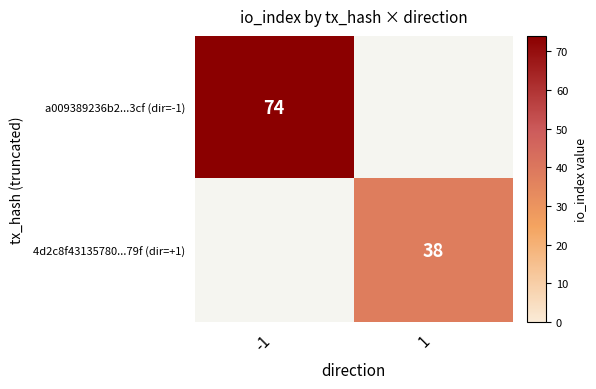

The 4d2c8f43135780...79f (dir=+1) series shows 59.9 at 1. True or false?

False